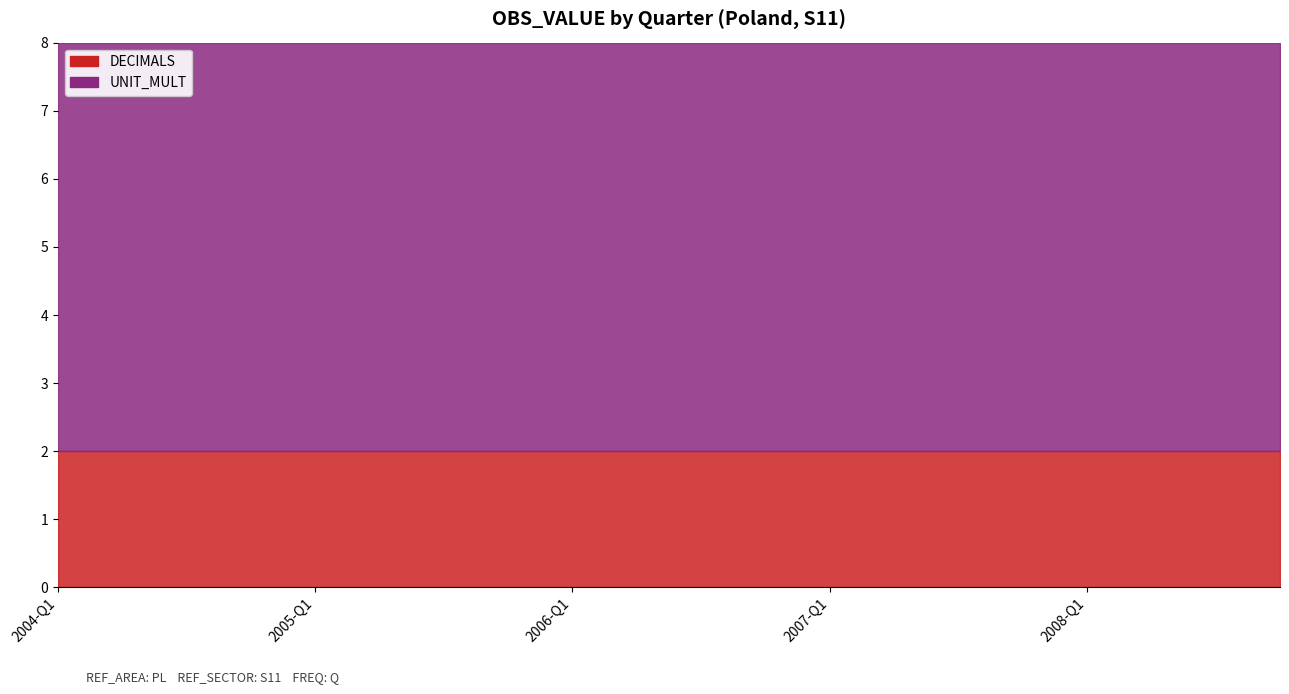

What position from the right is 2007-Q1?

8